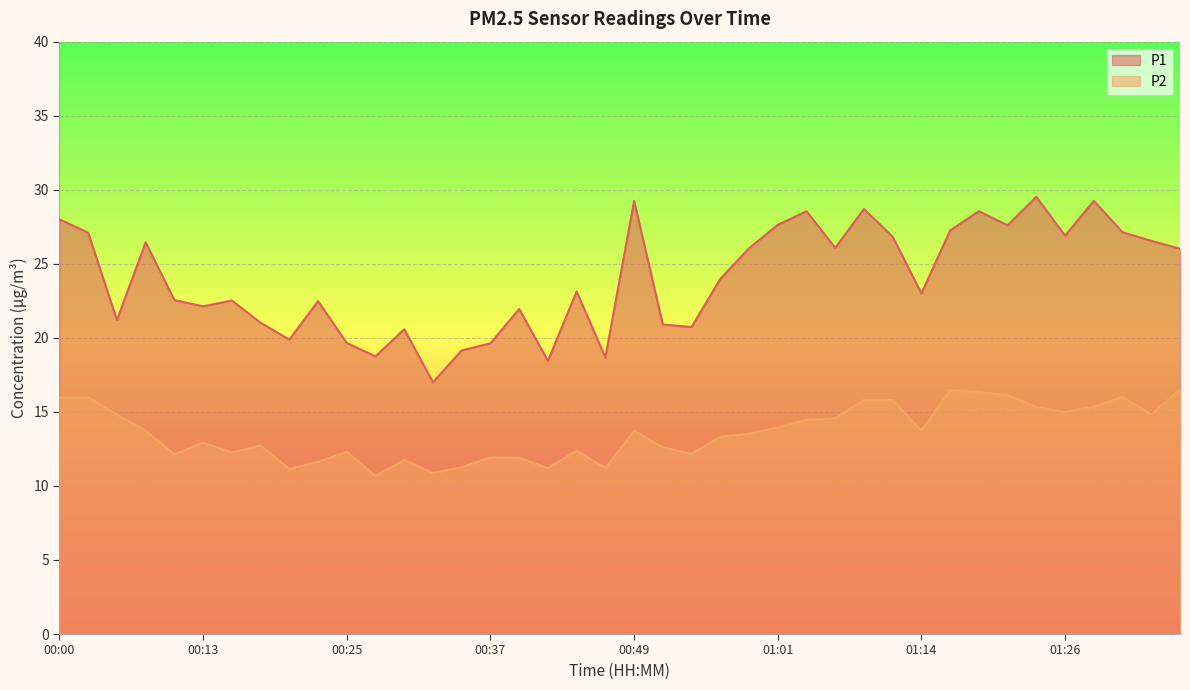

The P1 series shows 42.7 at 01:26. True or false?

False